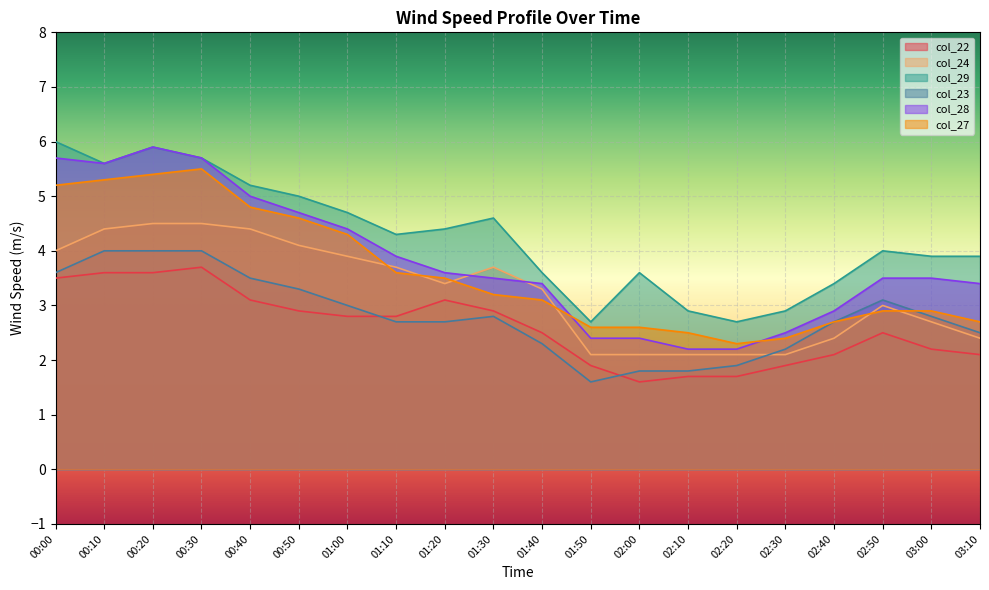

How many lines are shown in the chart?

6